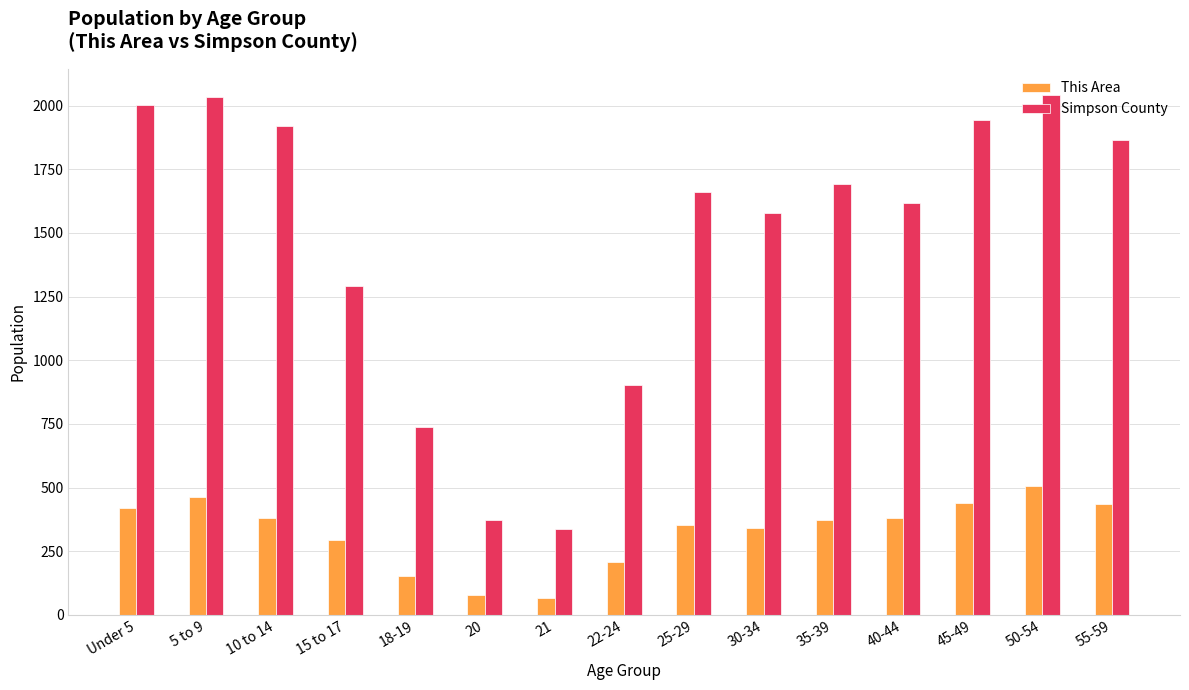

Which series has the largest range (max minus min)?

Simpson County